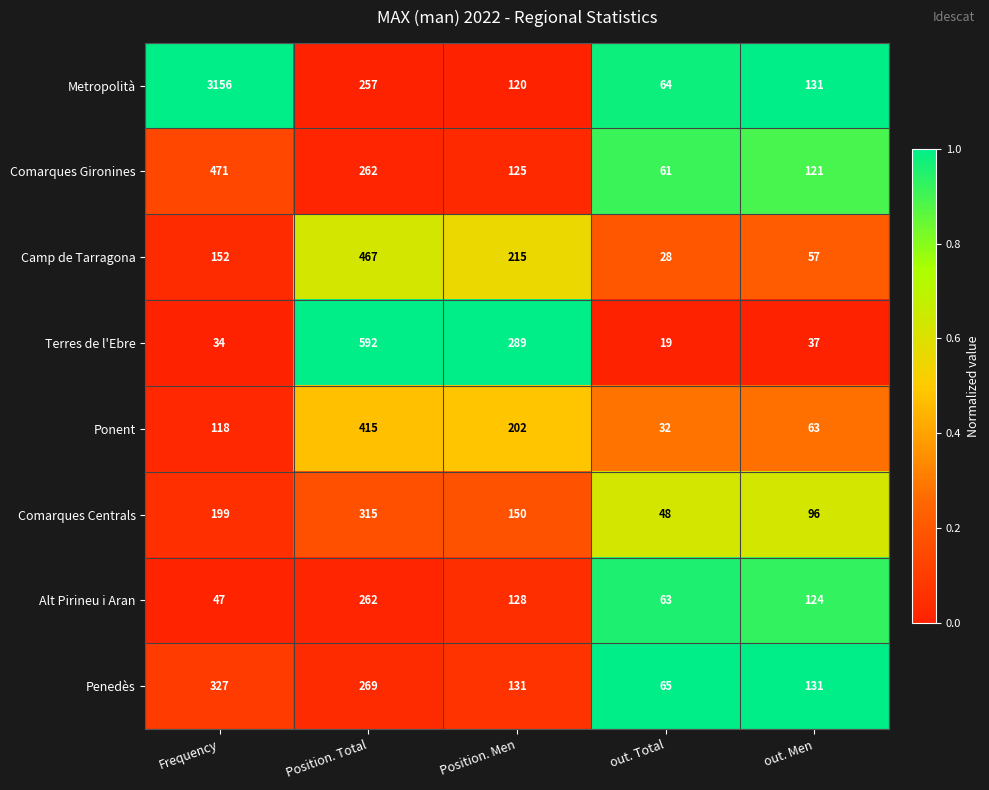

What is the total value across all series at Position. Total?

2839